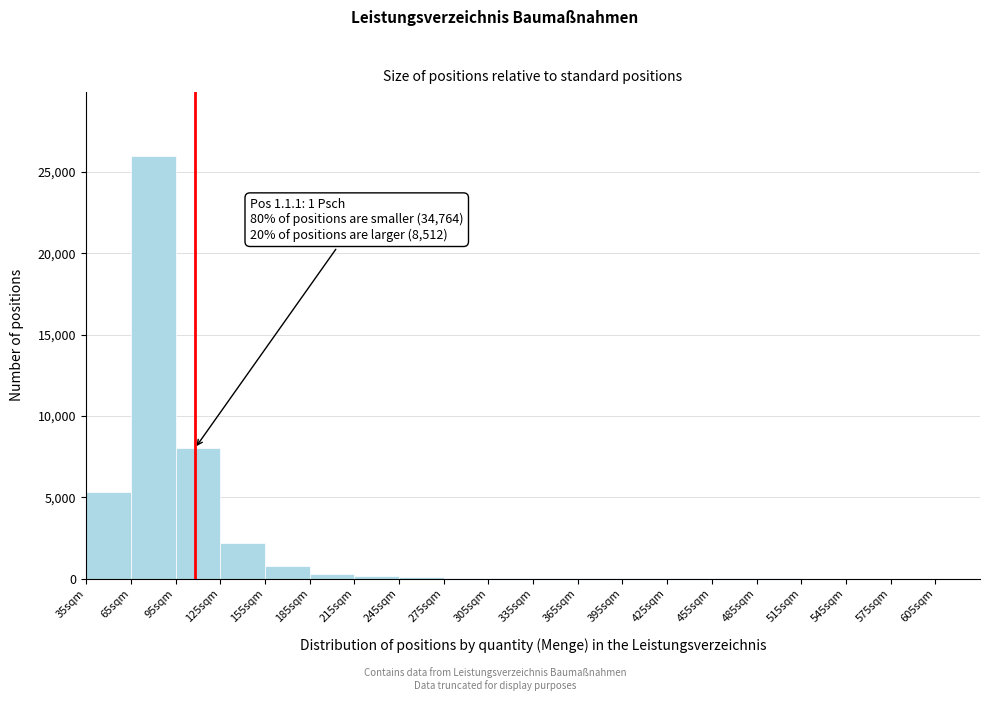

Which range on the x-axis has the tallest bar?

65 to 95